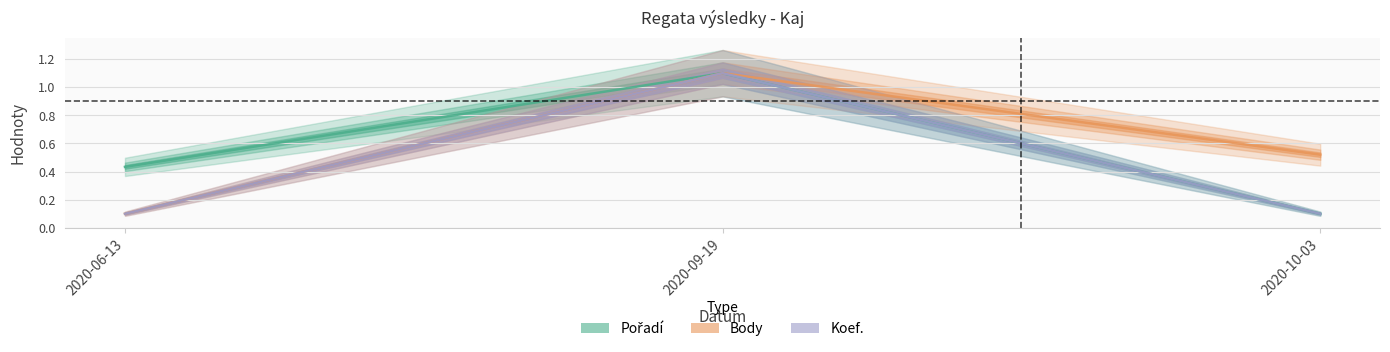

What is the spread (max minus min) of values at 2020-06-13?

0.3